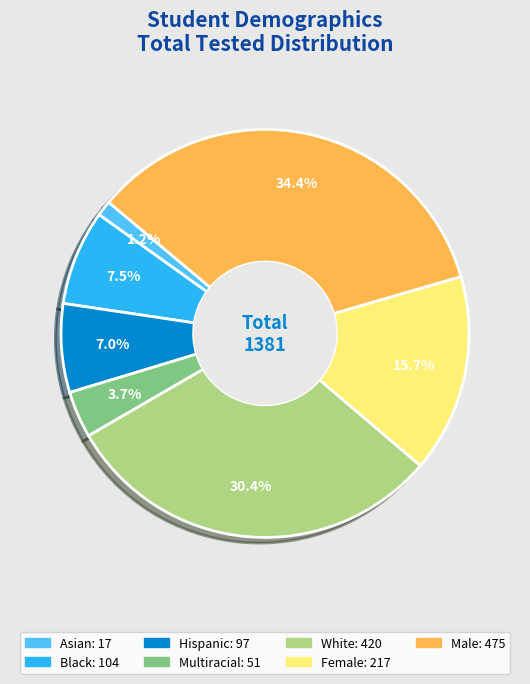

What percentage do Hispanic and White together represent?

37.4%